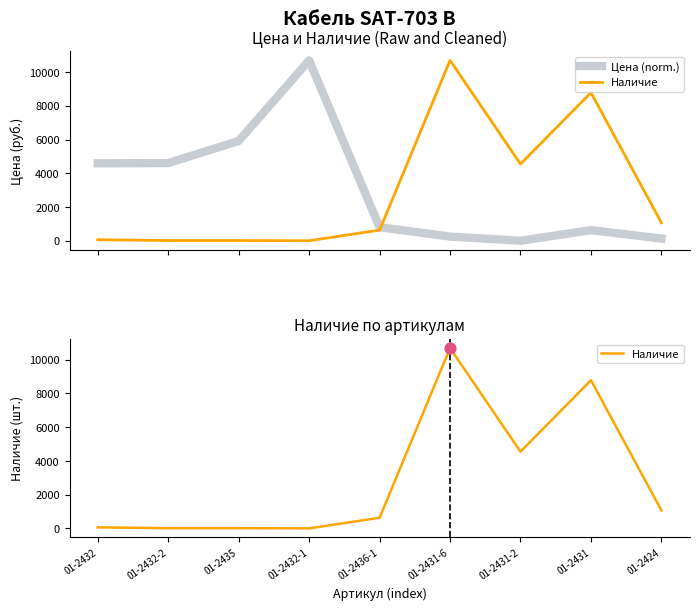

What is the total value across all series at 01-2432?

4648.5